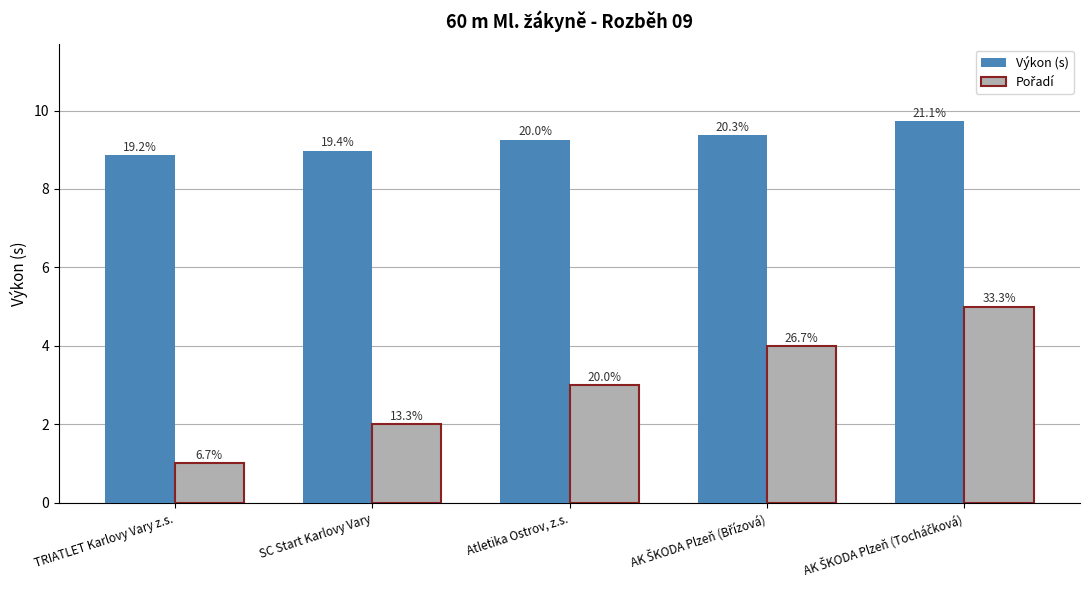

Does the chart contain stacked bars?

No